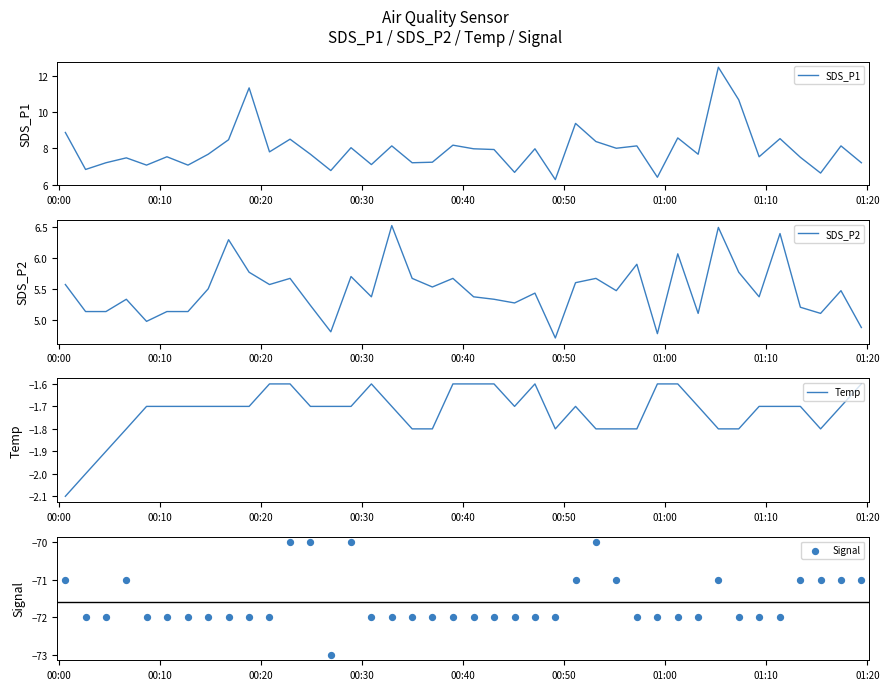

What is the maximum value for SDS_P1?

12.5